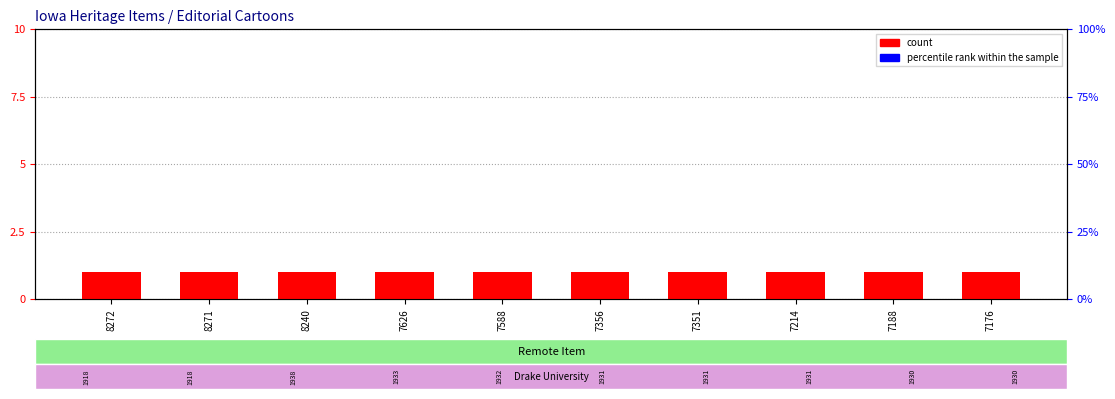

Which series has the largest total across all categories?

count